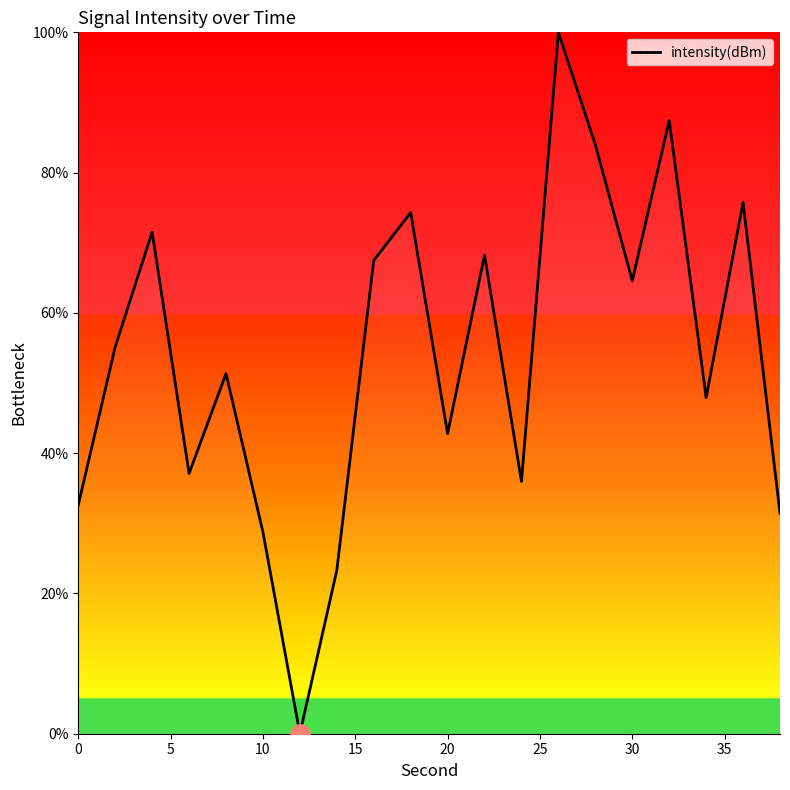

Reading left to right, list all the values displayed in this chart.

32.6	55.1	71.5	37.1	51.3	28.8	0.0	23.3	67.5	74.3	42.8	68.2	35.9	100.0	84.0	64.6	87.4	47.9	75.7	31.4